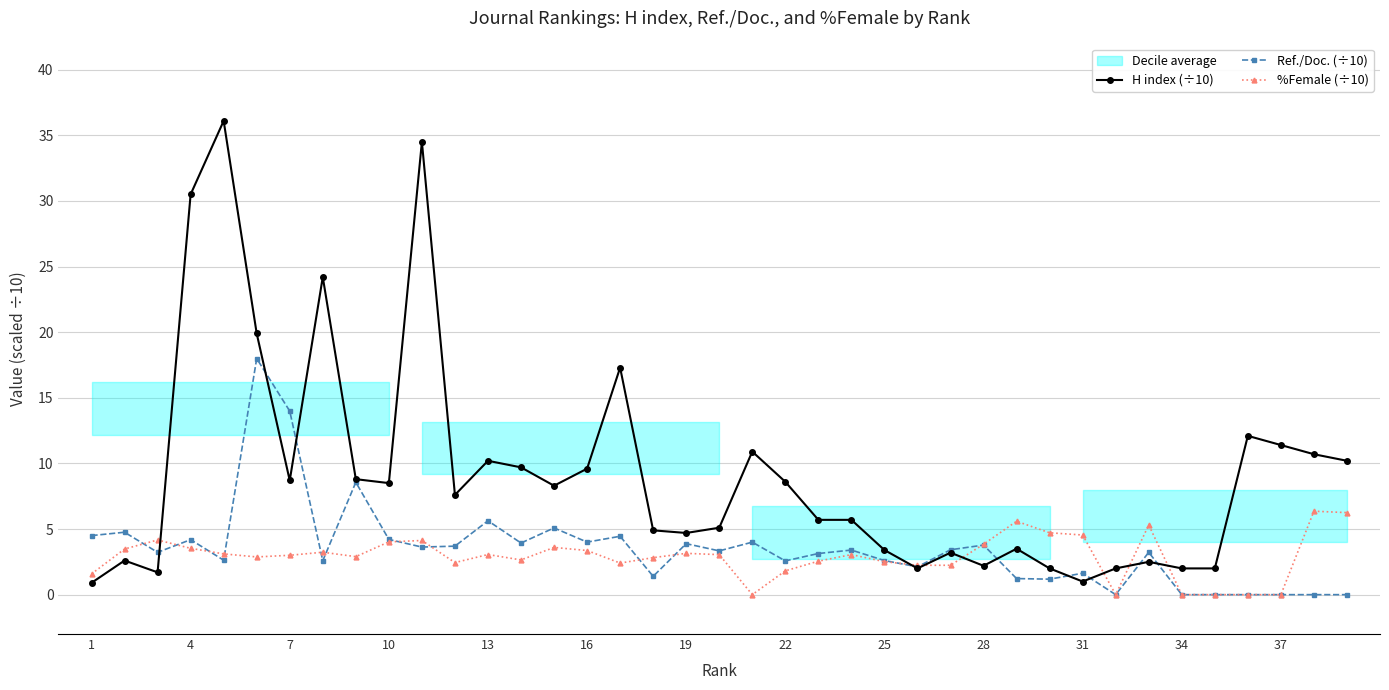

What is the value of the H index (÷10) point at the 19th from the left?

4.7